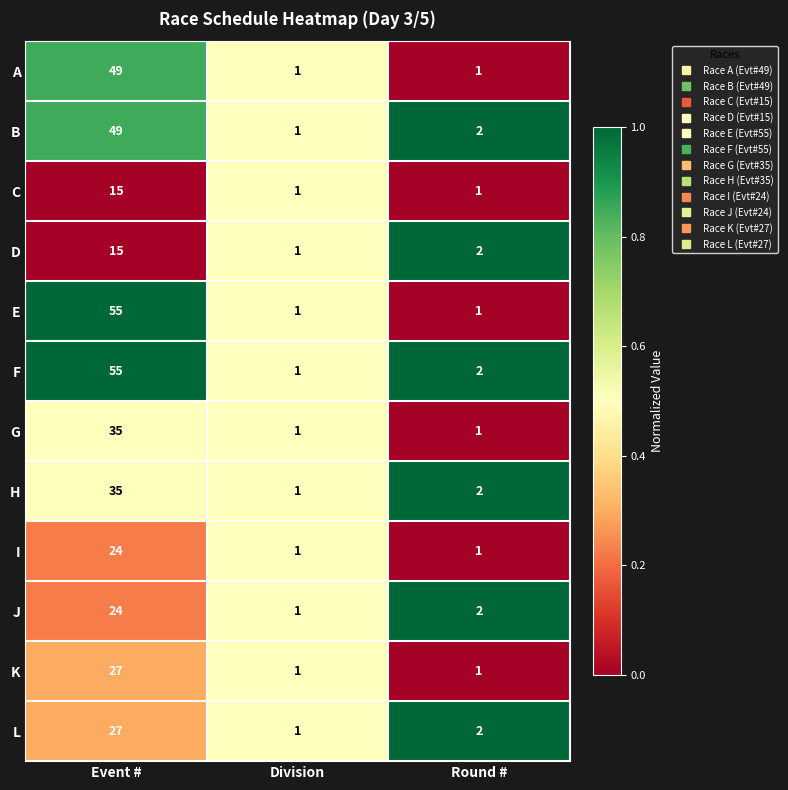

What is the total value across all series at Division?

12